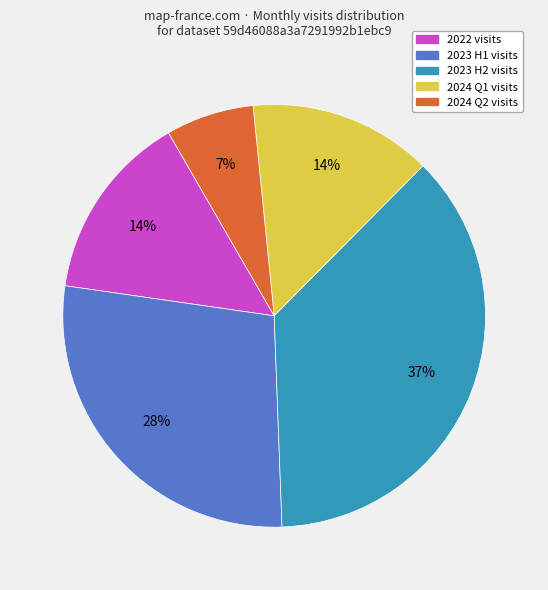

Does any single category account for the majority?

No